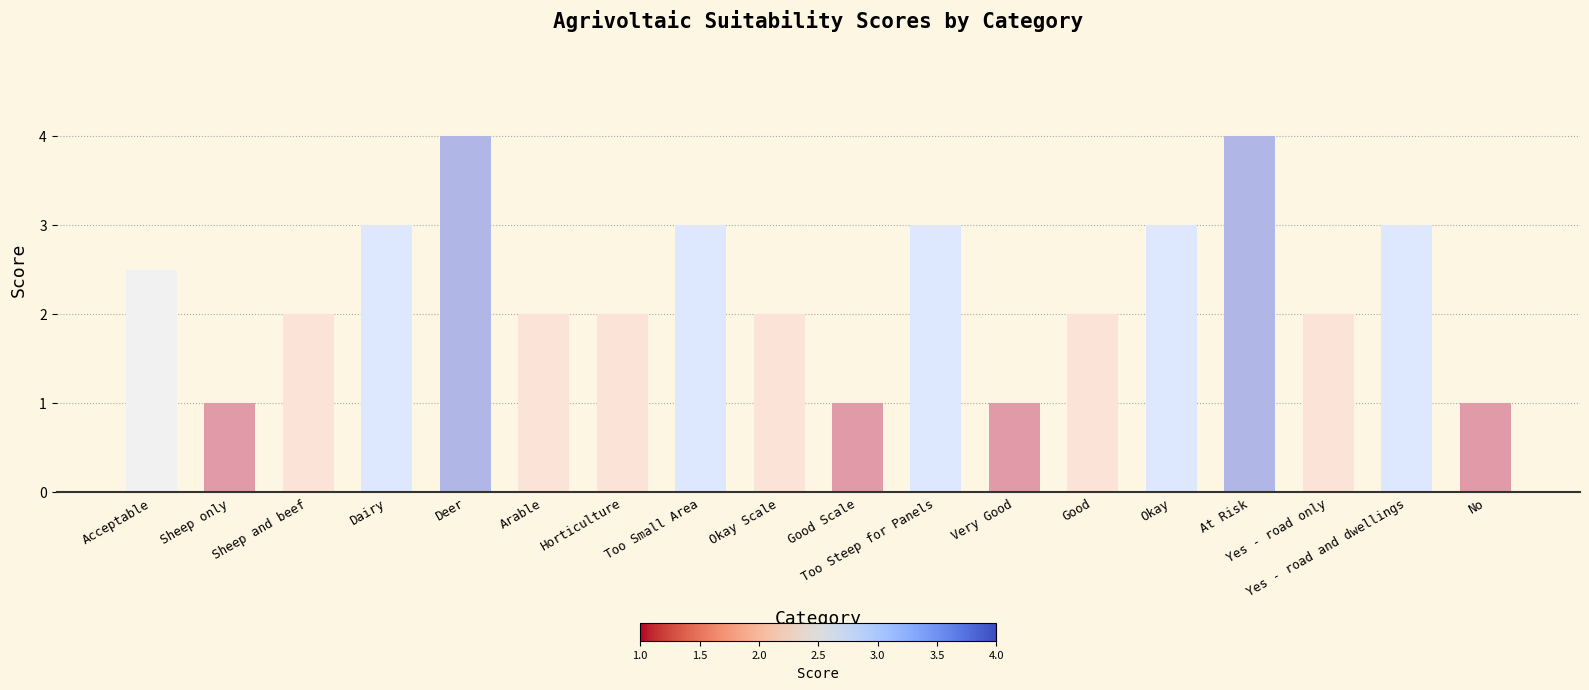

What is the maximum value shown in the chart?

4.0